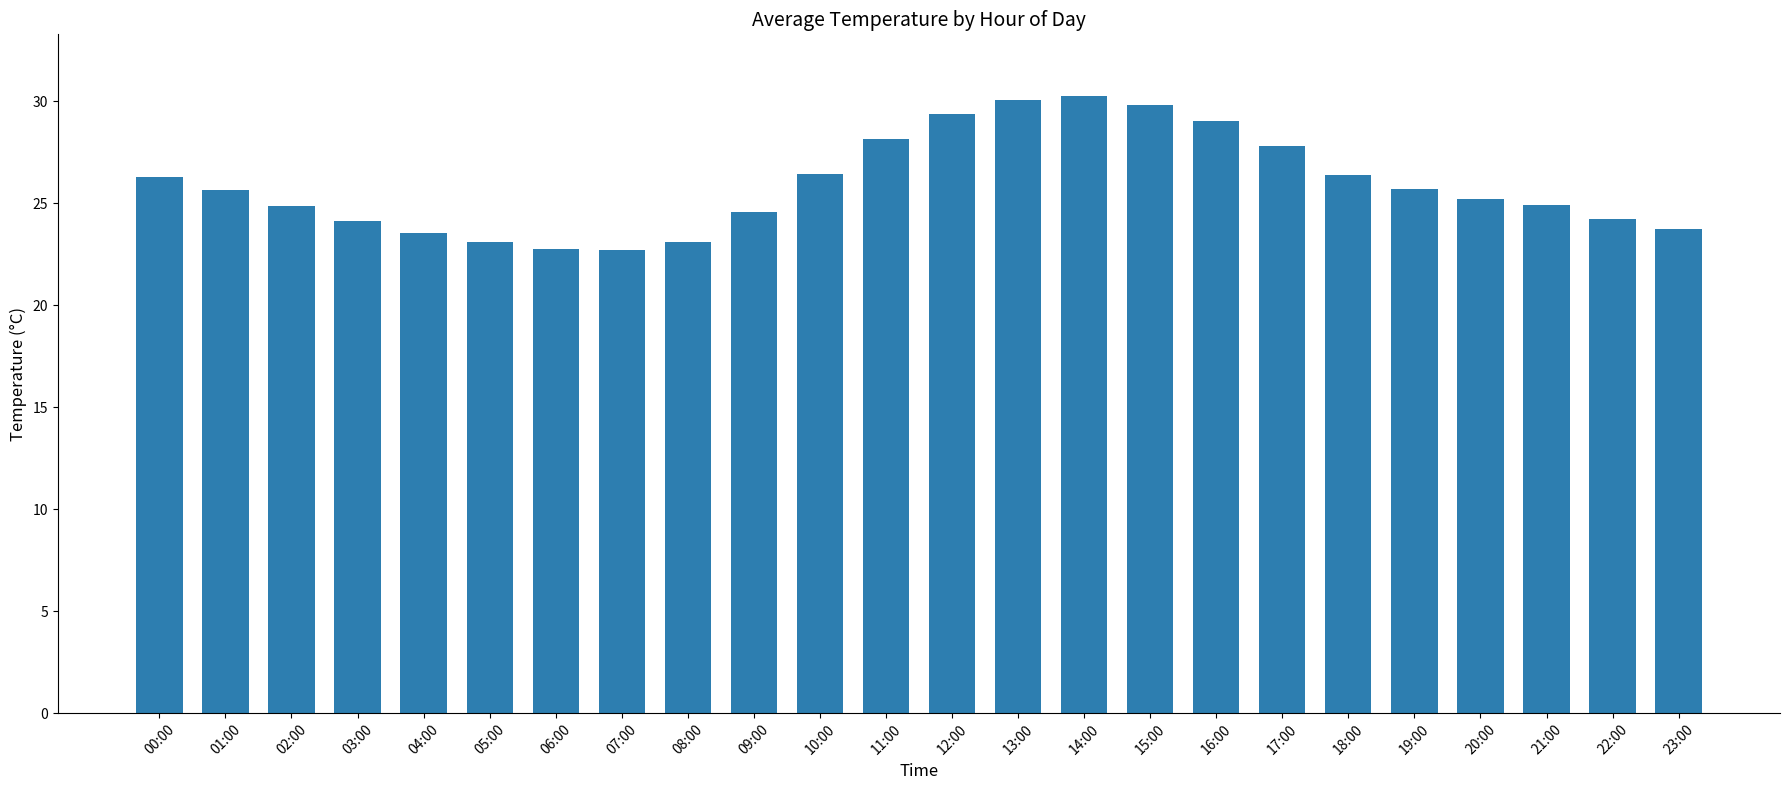

The chart shows a value of 36.6 at 17:00. True or false?

False